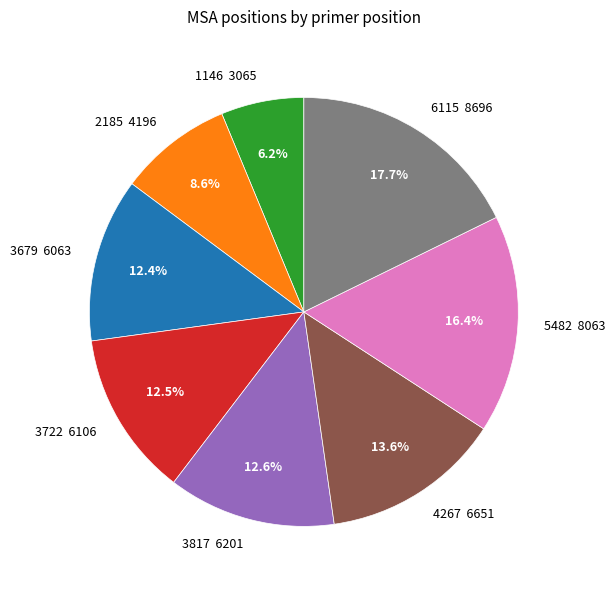

Between 3679 6063 and 4267 6651, which is larger?

4267 6651